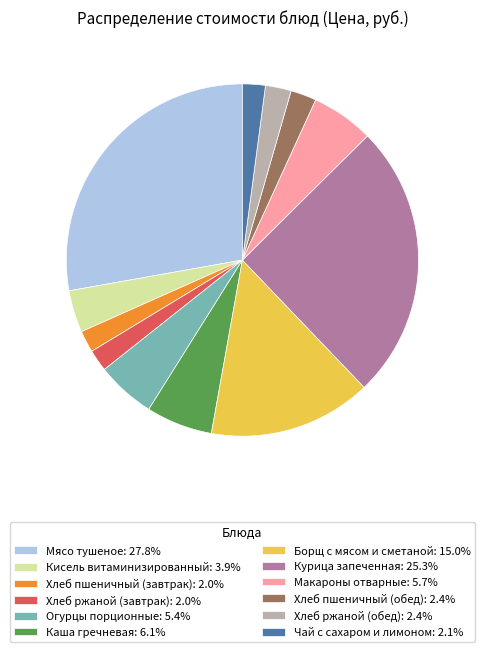

What is the largest slice in the pie chart?

Мясо тушеное